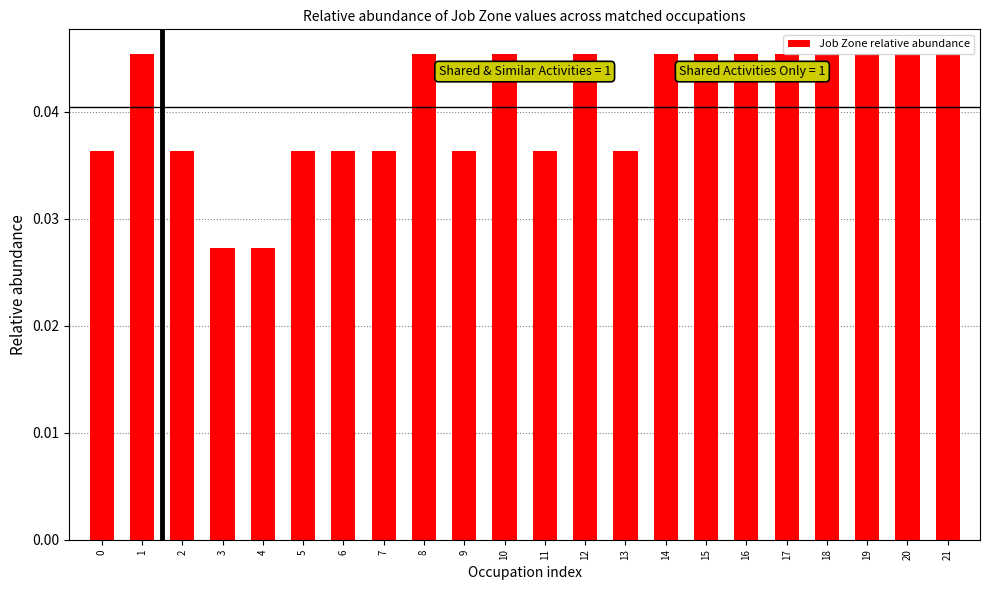

True or false: the data shows 0.1 at 15.

False